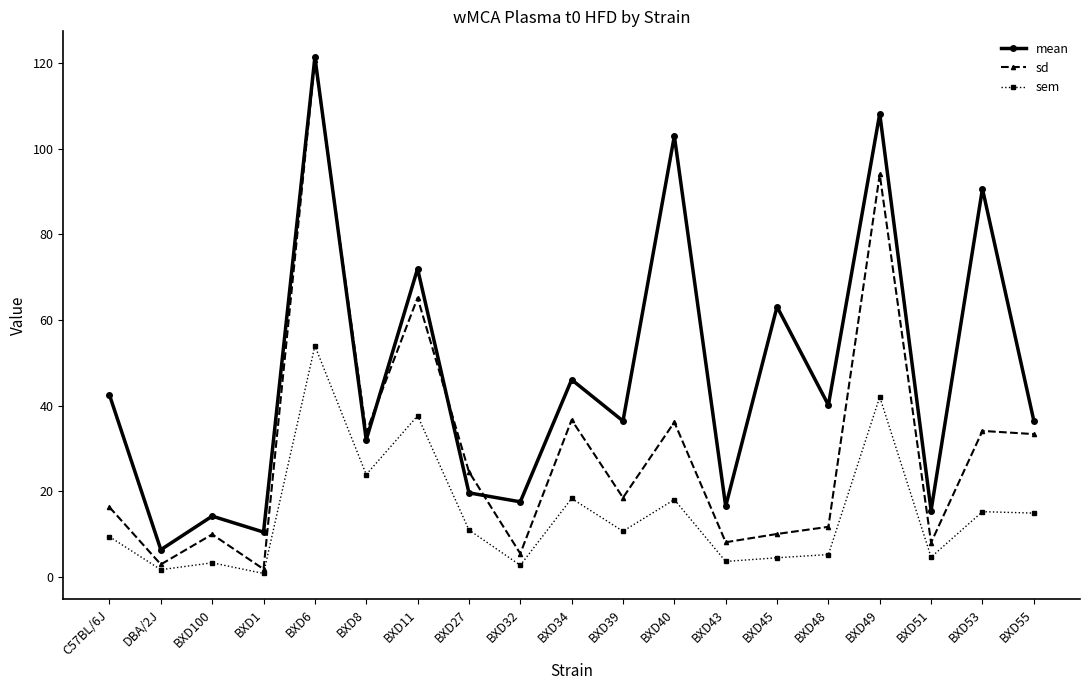

What is the minimum value for sem?

0.8